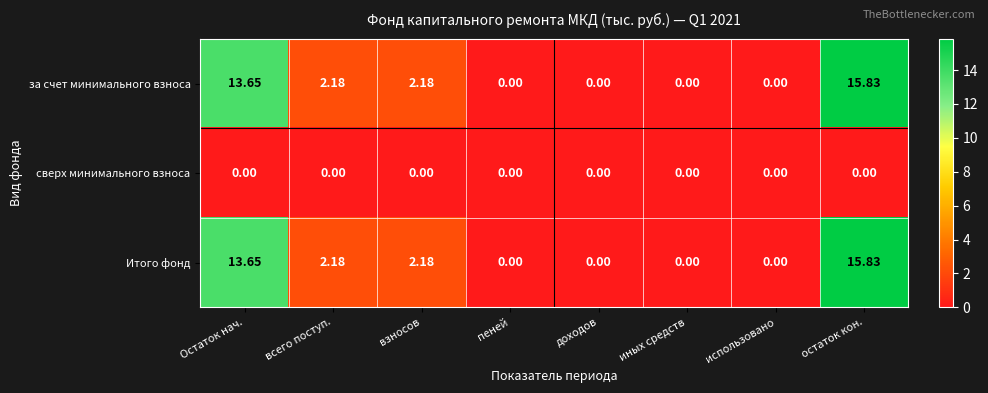

At which category is the sum across all series the highest?

остаток кон.